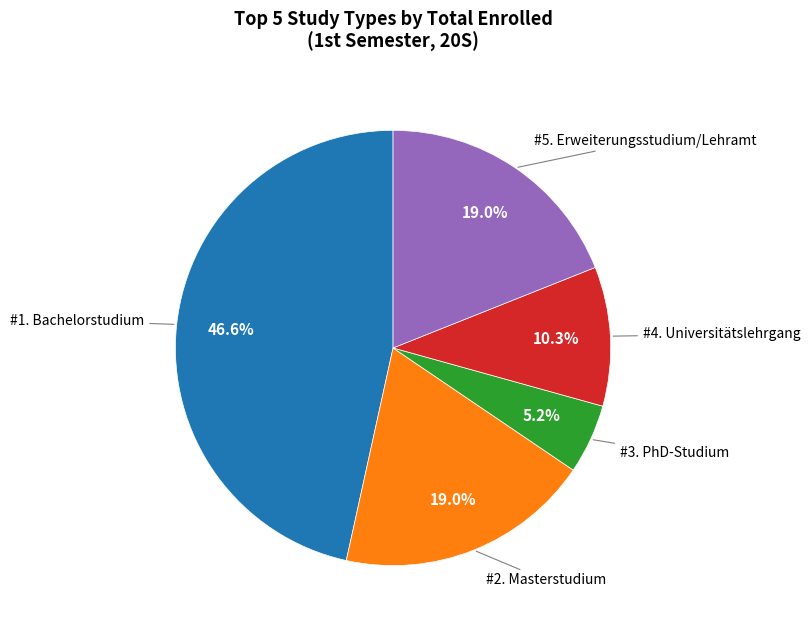

Is there a majority slice in this chart?

No